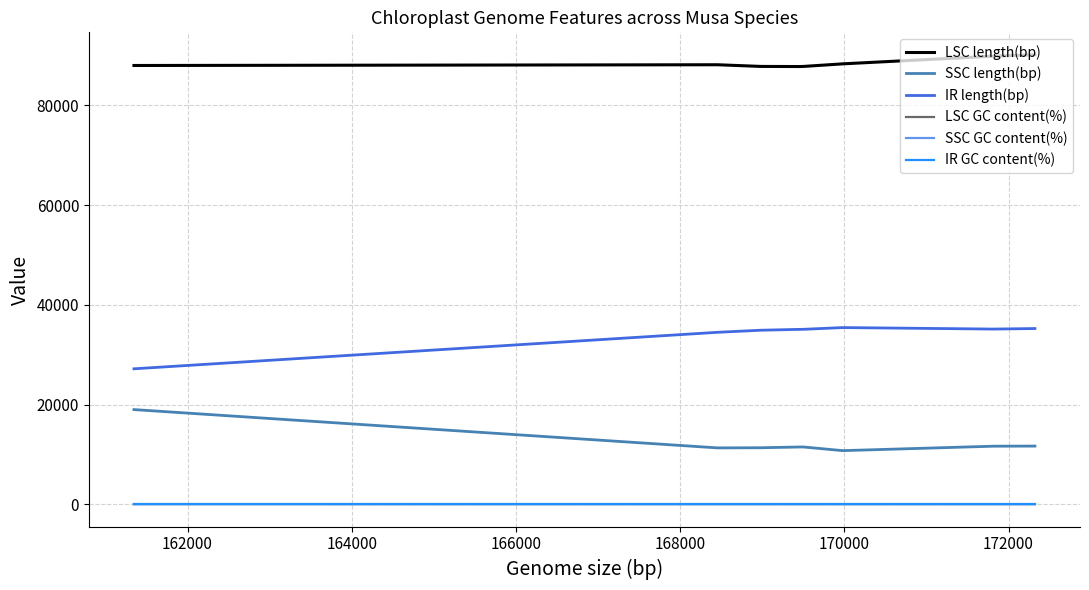

True or false: LSC length(bp) and IR length(bp) cross at least once.

False